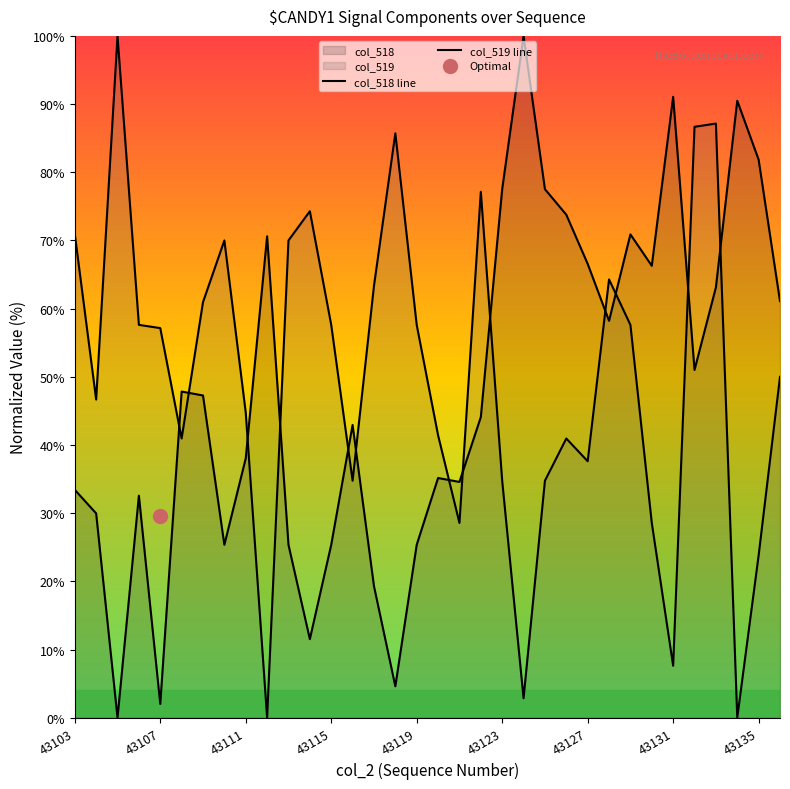

What is the total value across all series at 17?

76.6